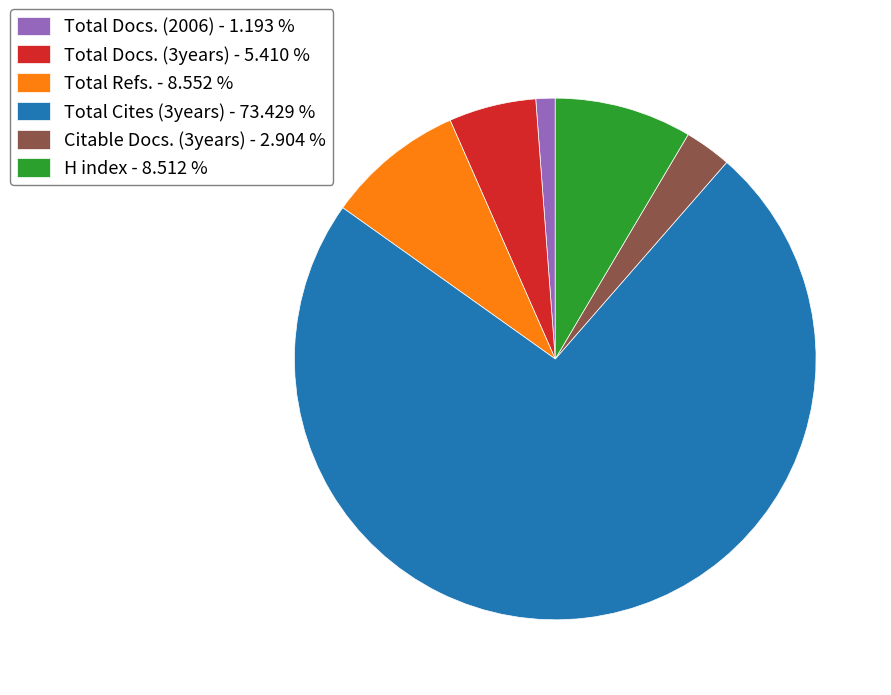

Does Total Cites (3years) - 73.429 % account for over 50% of the chart?

Yes